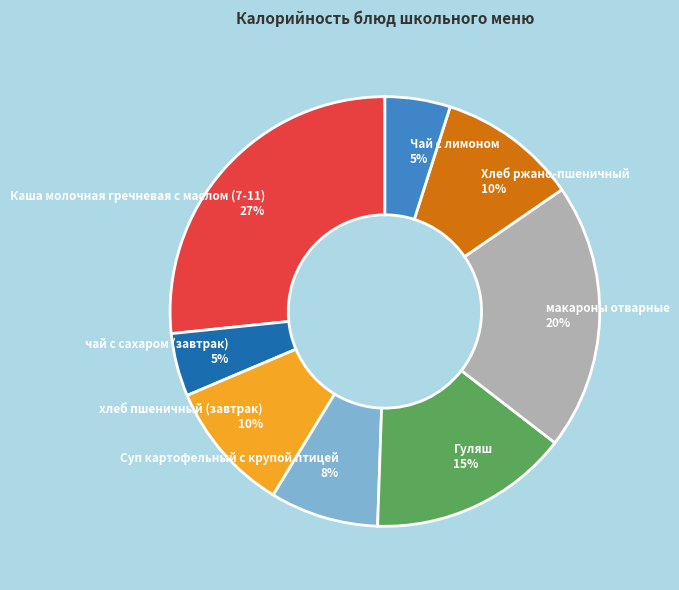

How many segments does this pie chart have?

8